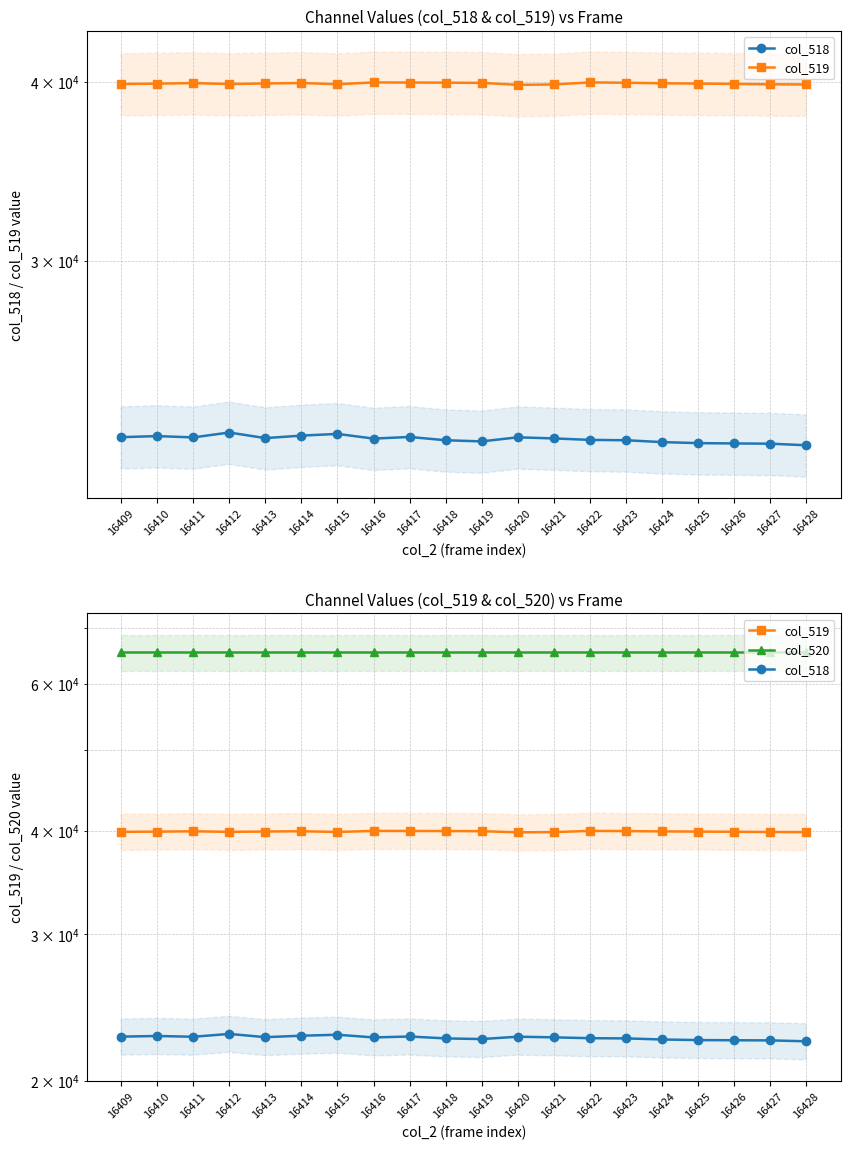

Where is the first local minimum for col_519?

16412